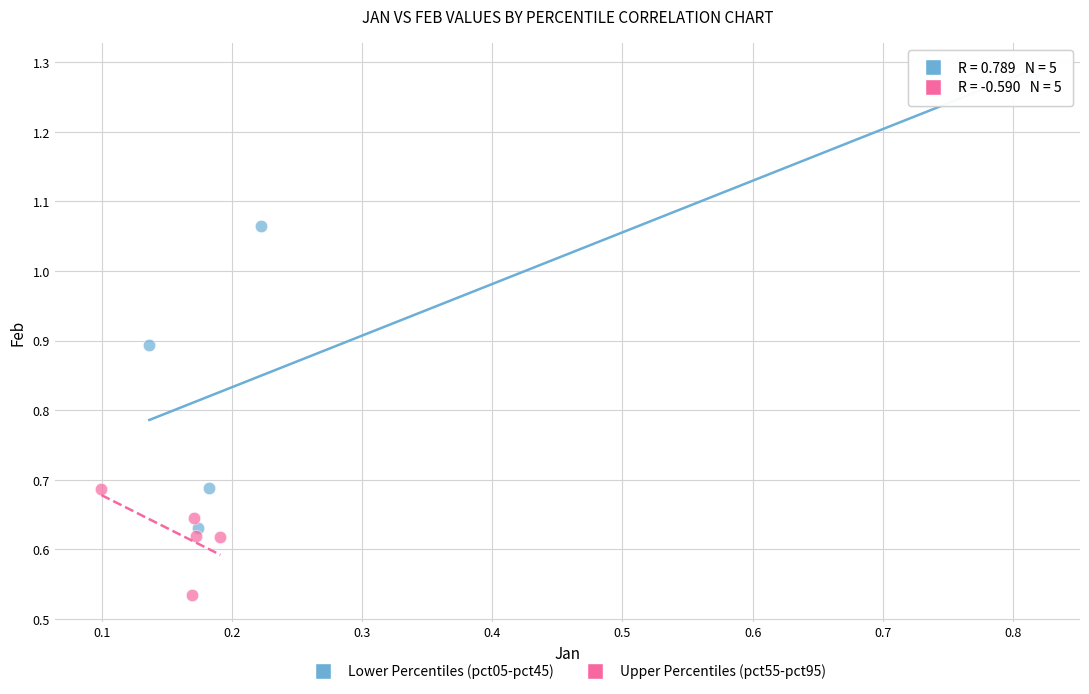

Which series has the largest Y range (max minus min)?

Lower Percentiles (pct05-pct45)